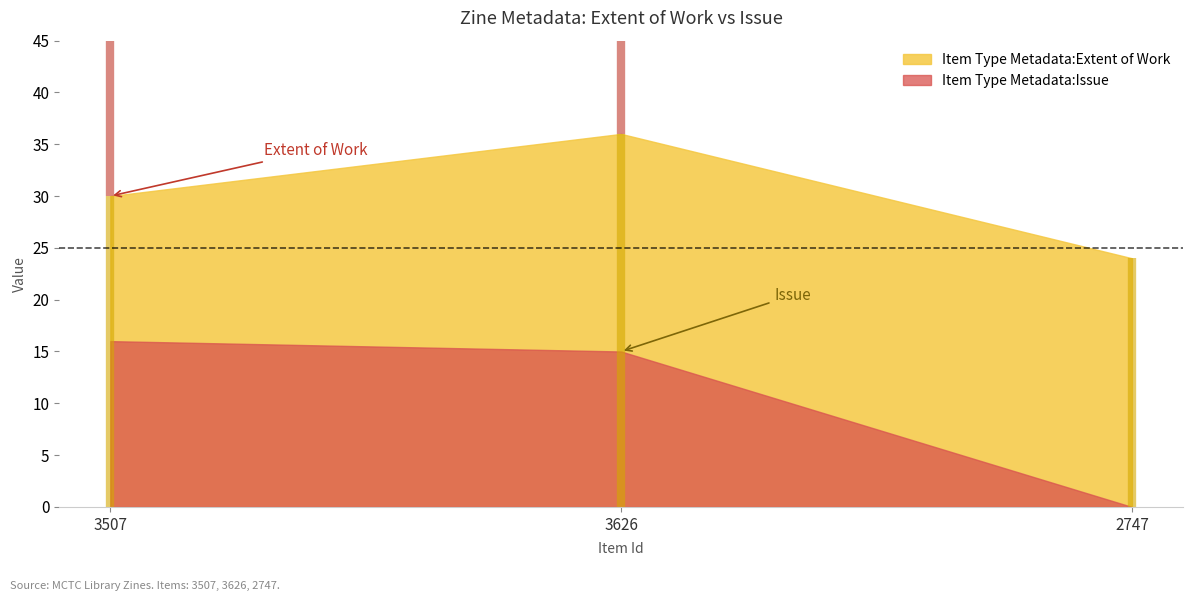

Does the chart display data point markers on the line(s)?

No